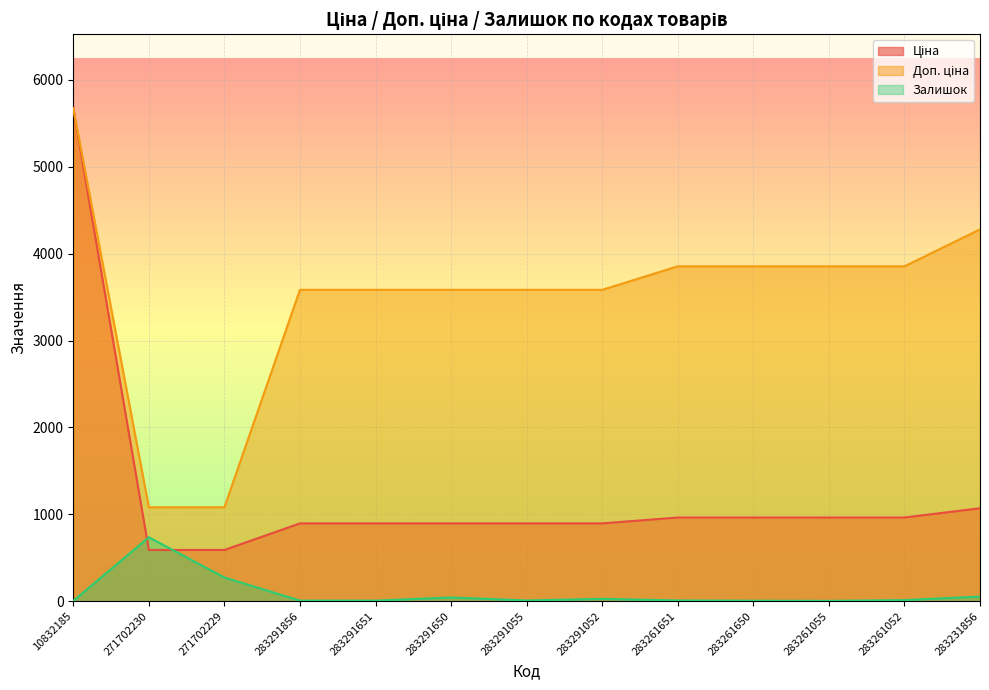

What is the label of the 13th point from the right?

10832185